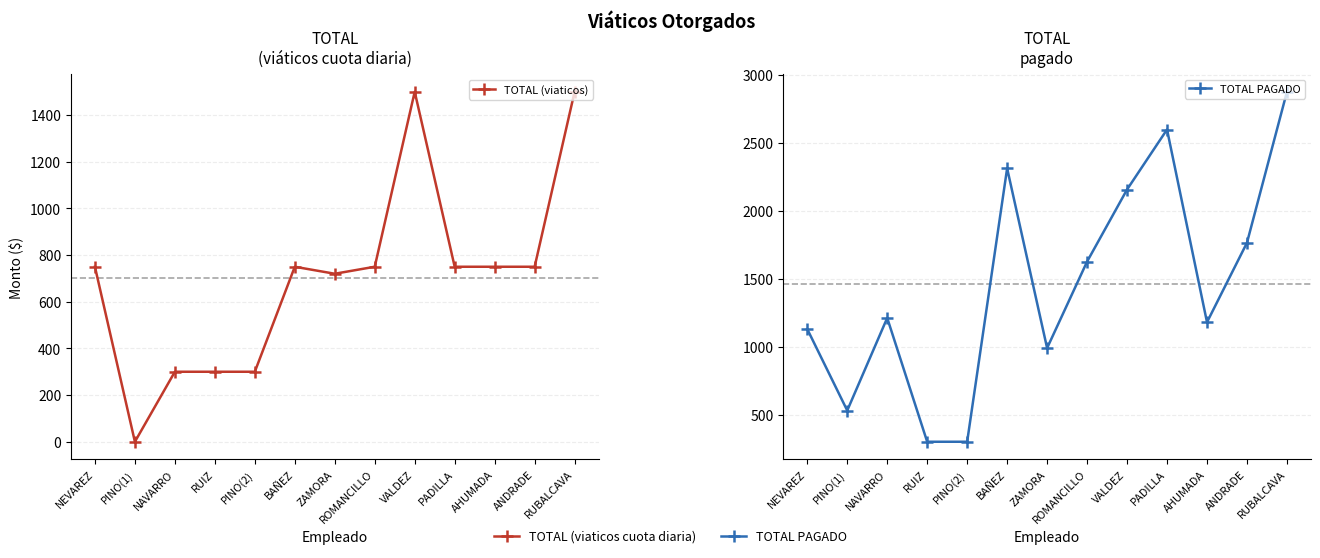

What position from the right is ANDRADE?

2